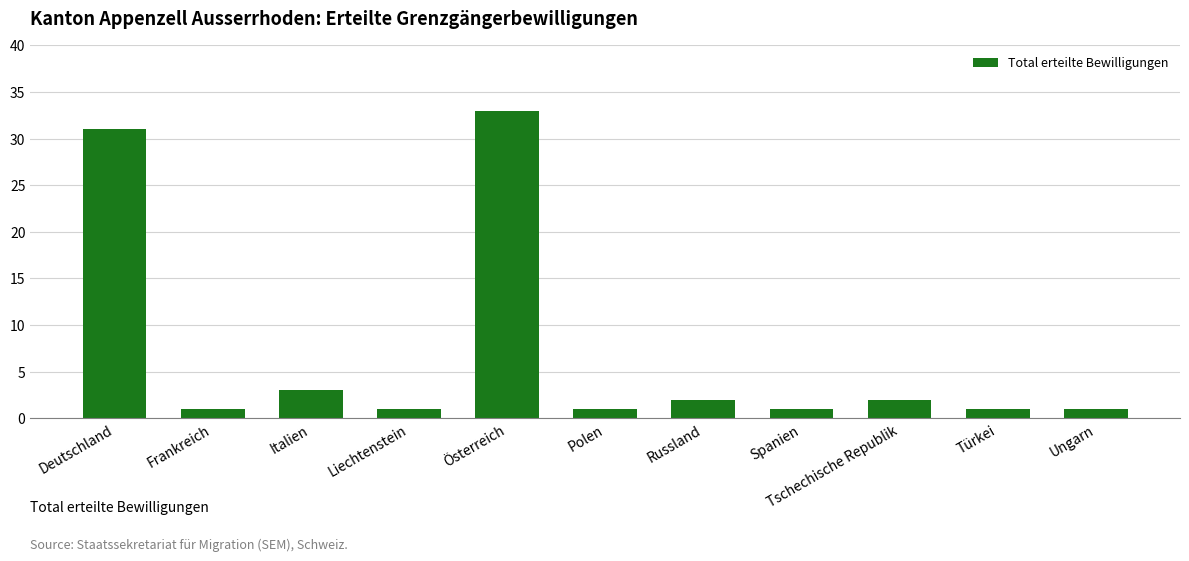

How many distinct data groups are displayed?

1